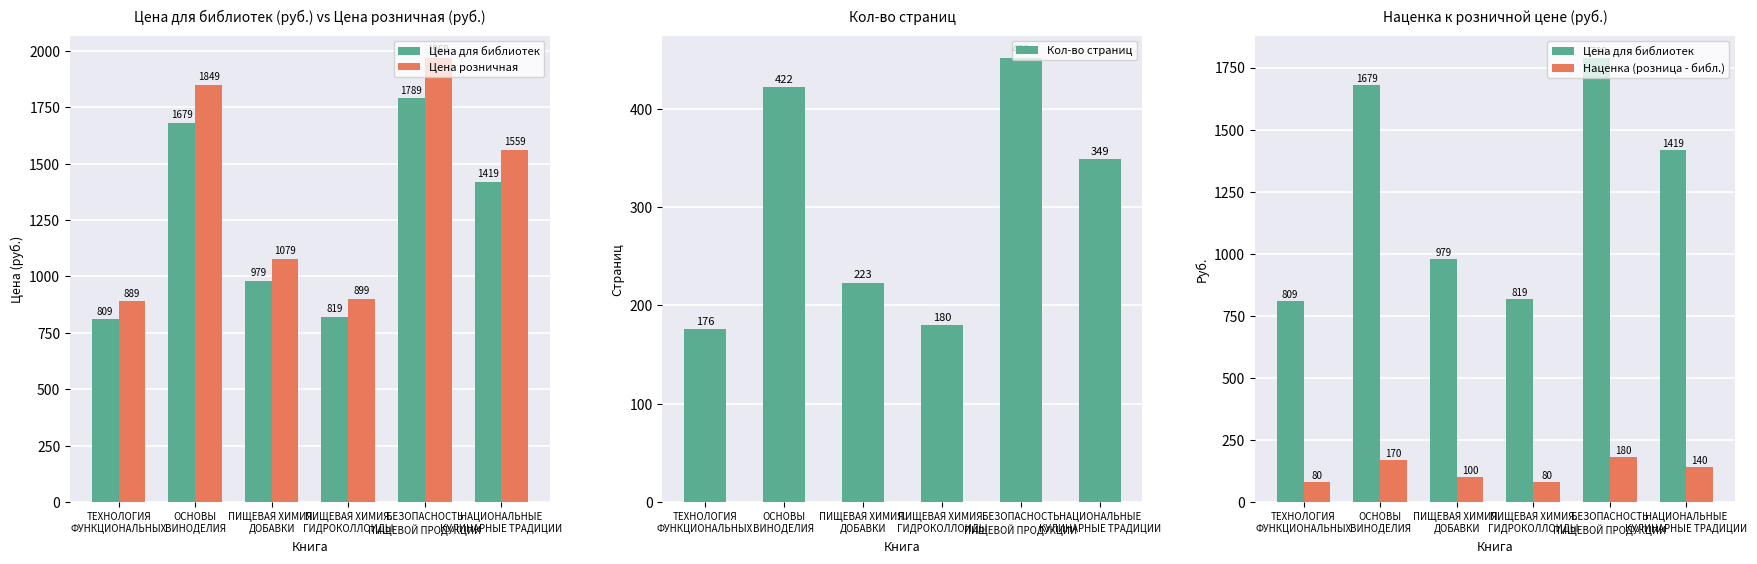

How many data points in Цена розничная are less than 1559?

3